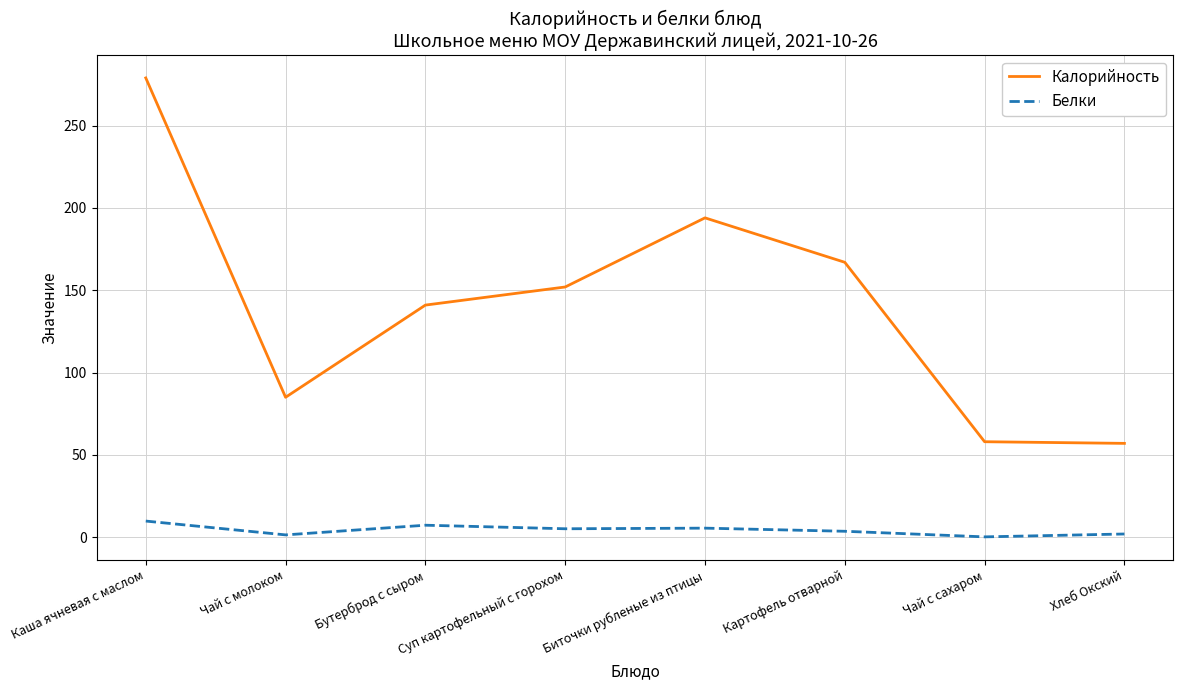

Which series has the widest spread of values?

Калорийность